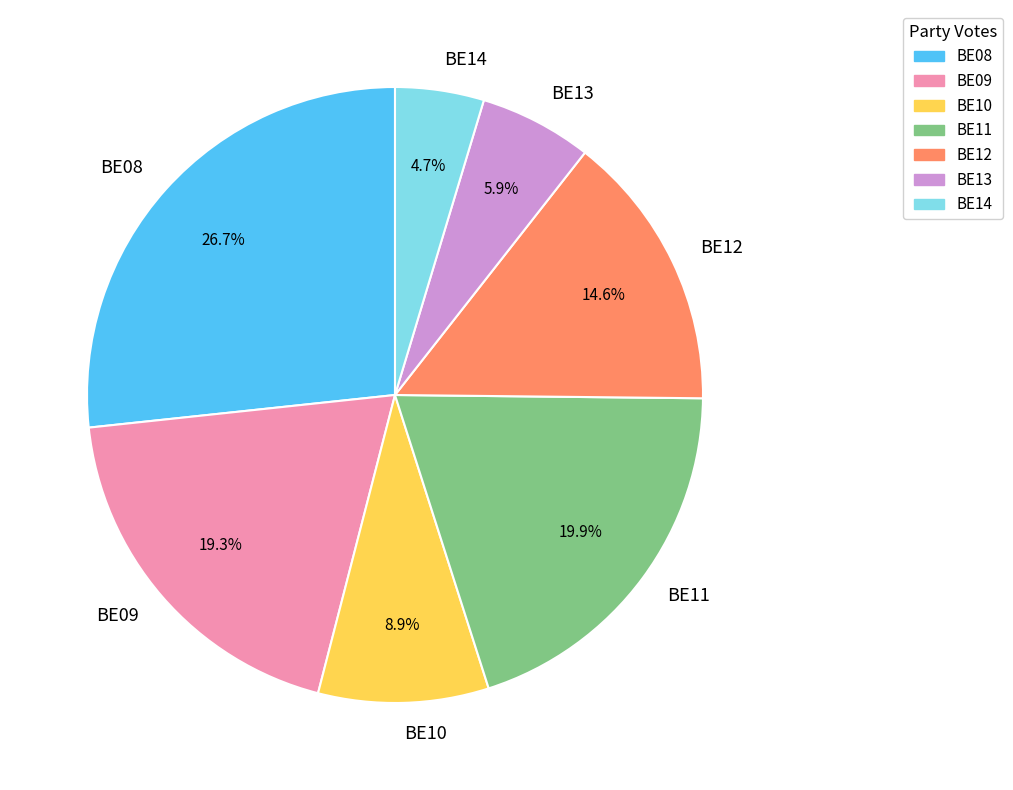

Between BE13 and BE08, which is larger?

BE08